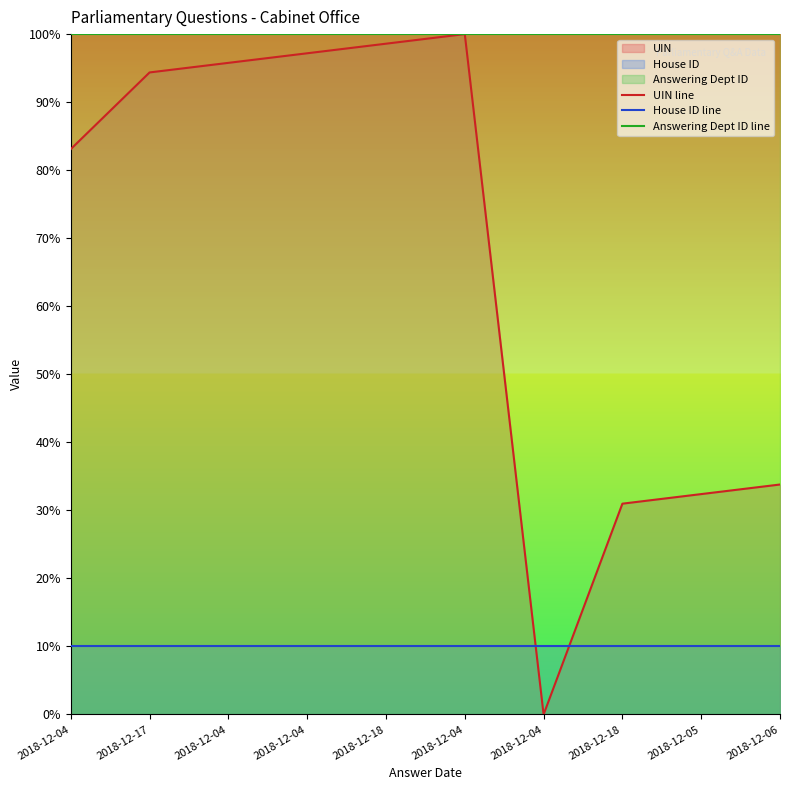

The value of House ID line at 2018-12-05 is 17.2. True or false?

False